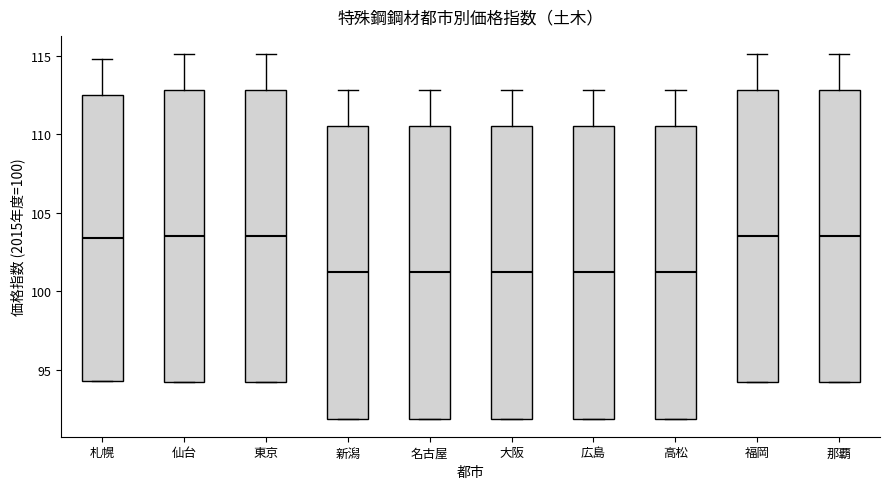

Reading left to right, read every box against the y-axis: the position of its median line, the range the box covers, and the ends of its whiskers. The values are not printed on the chart, so give them approximately, as read against the axis.

札幌: median 103.5, box 94.5 to 112.5, whiskers 94.5 to 115.0
仙台: median 103.5, box 94.0 to 113.0, whiskers 94.0 to 115.0
東京: median 103.5, box 94.0 to 113.0, whiskers 94.0 to 115.0
新潟: median 101.0, box 92.0 to 110.5, whiskers 92.0 to 113.0
名古屋: median 101.0, box 92.0 to 110.5, whiskers 92.0 to 113.0
大阪: median 101.0, box 92.0 to 110.5, whiskers 92.0 to 113.0
広島: median 101.0, box 92.0 to 110.5, whiskers 92.0 to 113.0
高松: median 101.0, box 92.0 to 110.5, whiskers 92.0 to 113.0
福岡: median 103.5, box 94.0 to 113.0, whiskers 94.0 to 115.0
那覇: median 103.5, box 94.0 to 113.0, whiskers 94.0 to 115.0